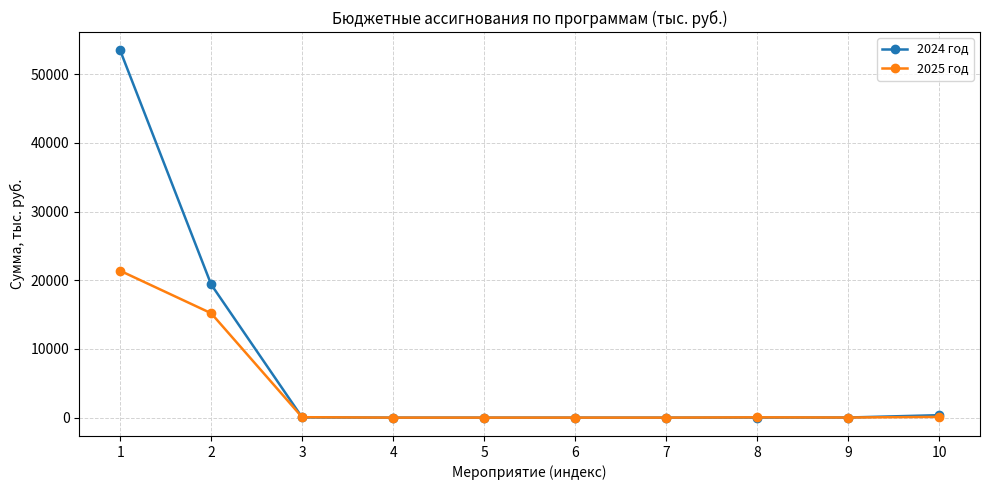

Which series has the largest total across all categories?

2024 год